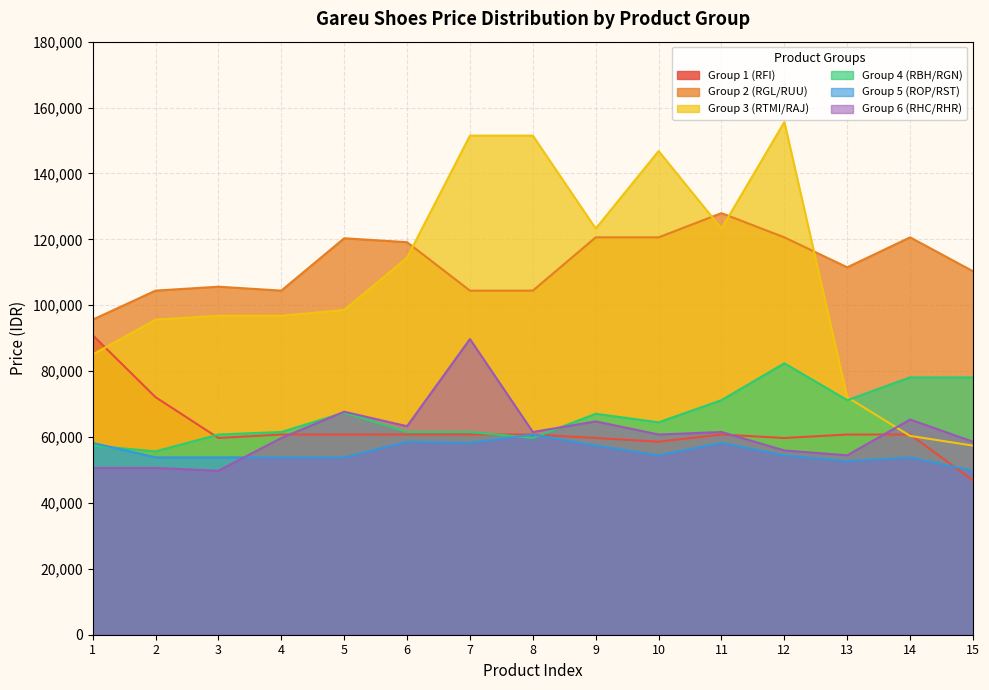

What is the average value of the Group 3 (RTMI/RAJ) series?

108602.7